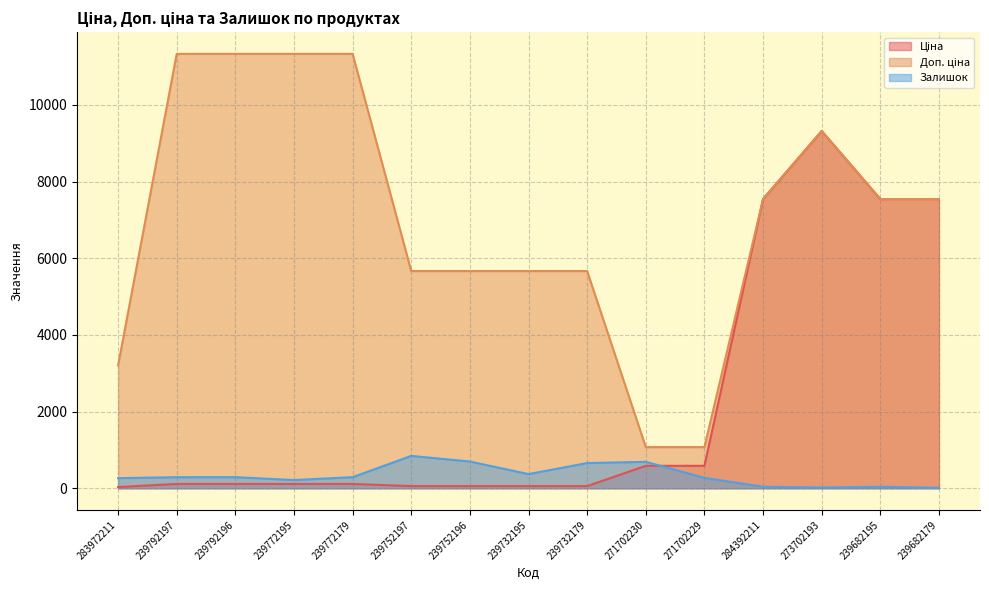

What position from the left is 239772195?

4